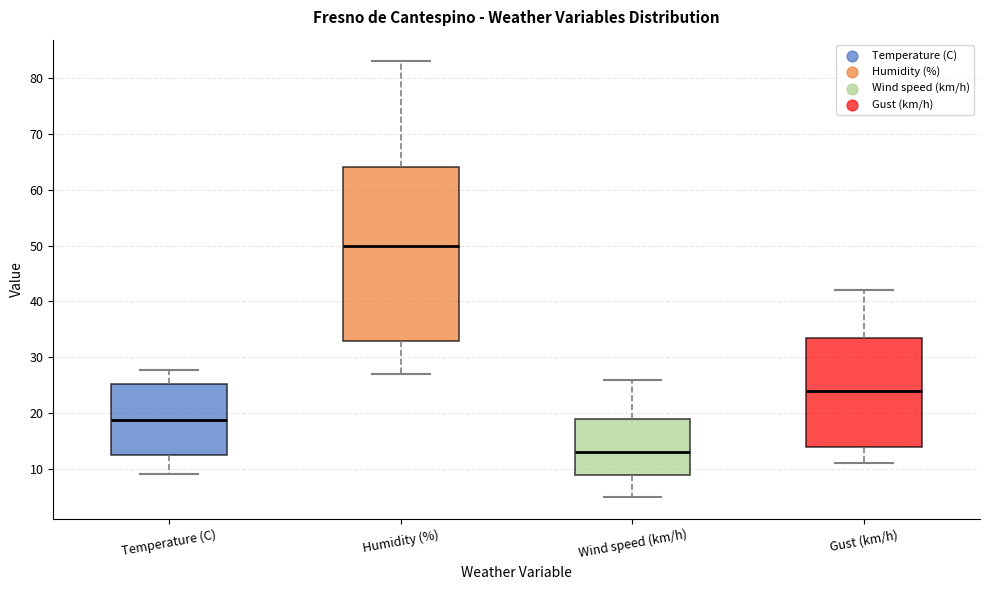

Reading left to right, read every box against the y-axis: the position of its median line, the range the box covers, and the ends of its whiskers. The values are not printed on the chart, so give them approximately, as read against the axis.

Temperature (C): median 19, box 13 to 25, whiskers 9 to 28
Humidity (%): median 50, box 33 to 64, whiskers 27 to 83
Wind speed (km/h): median 13, box 9 to 19, whiskers 5 to 26
Gust (km/h): median 24, box 14 to 34, whiskers 11 to 42